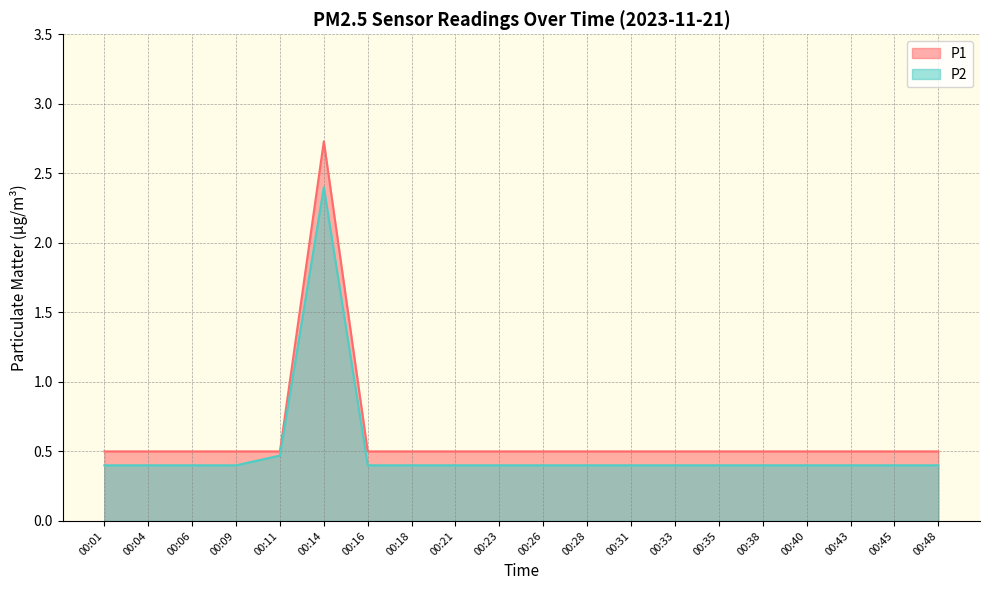

What is the smallest value displayed?

0.4